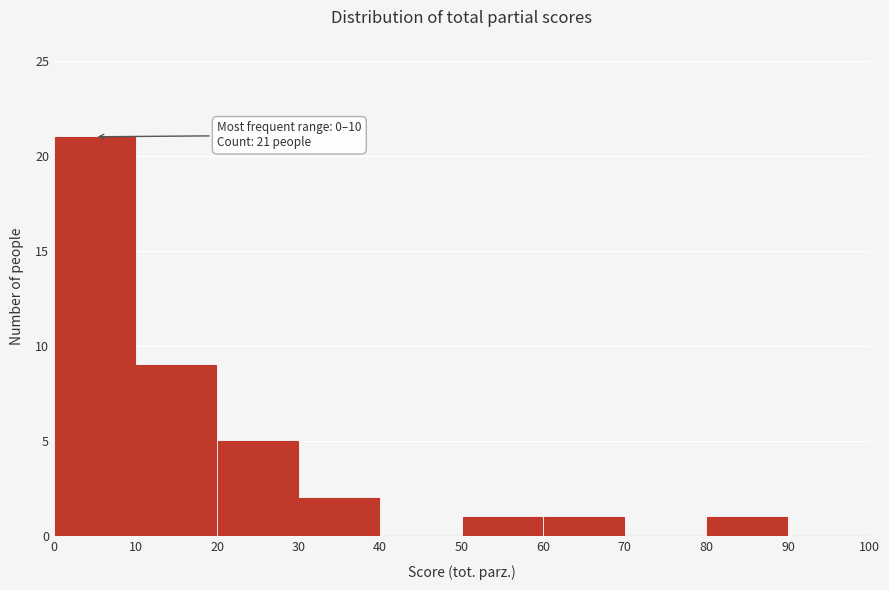

Which range on the x-axis has the tallest bar?

0 to 10